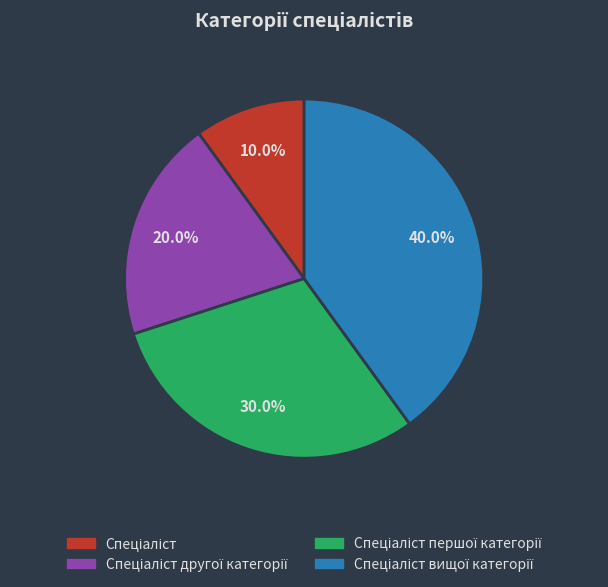

Is there a majority slice in this chart?

No